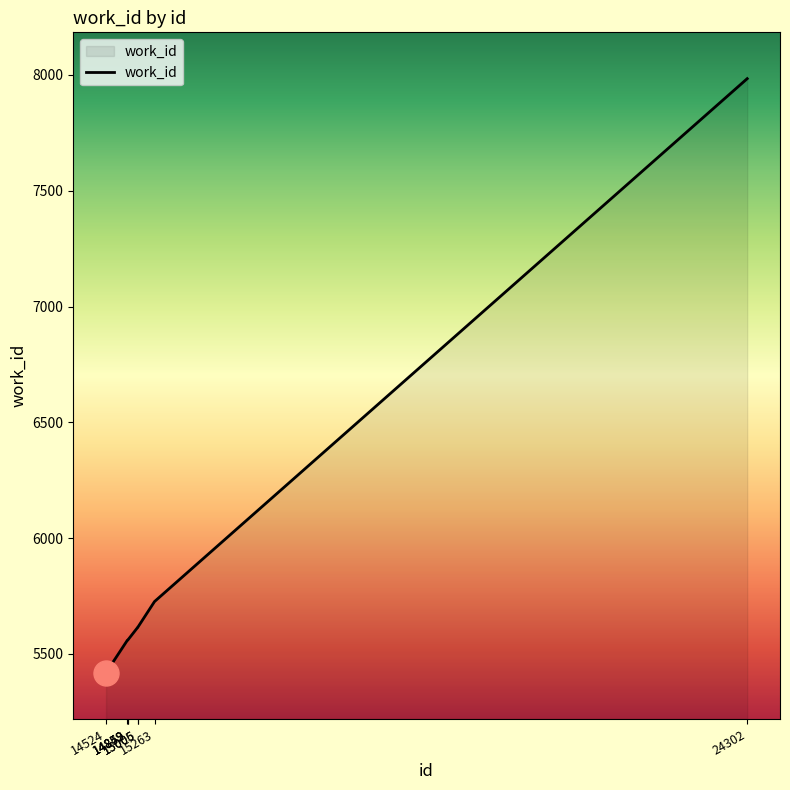

What is the change in value from 15005 to 15263?

+112